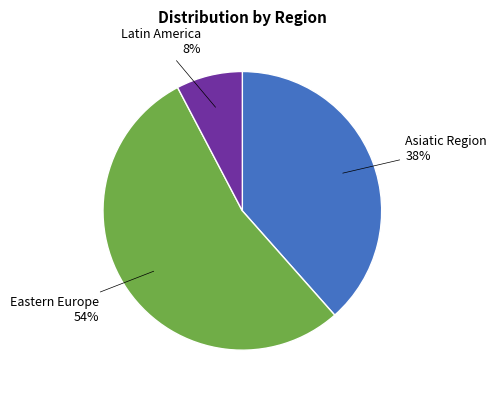

Is there a majority slice in this chart?

Yes